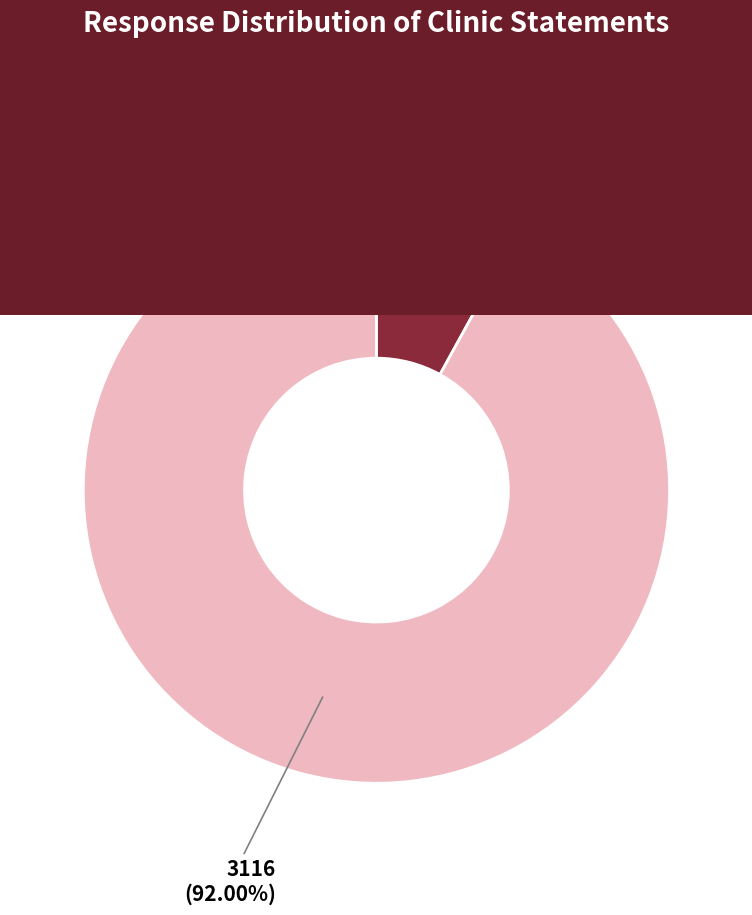

Count the number of slices in the pie.

2